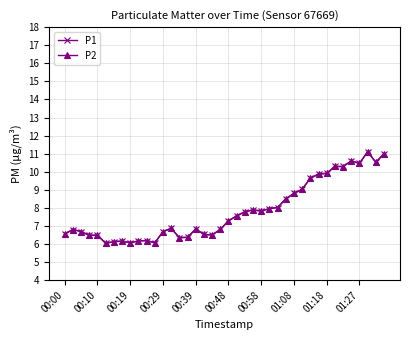

True or false: P1 has more than 2 points higher than both neighbors.

True